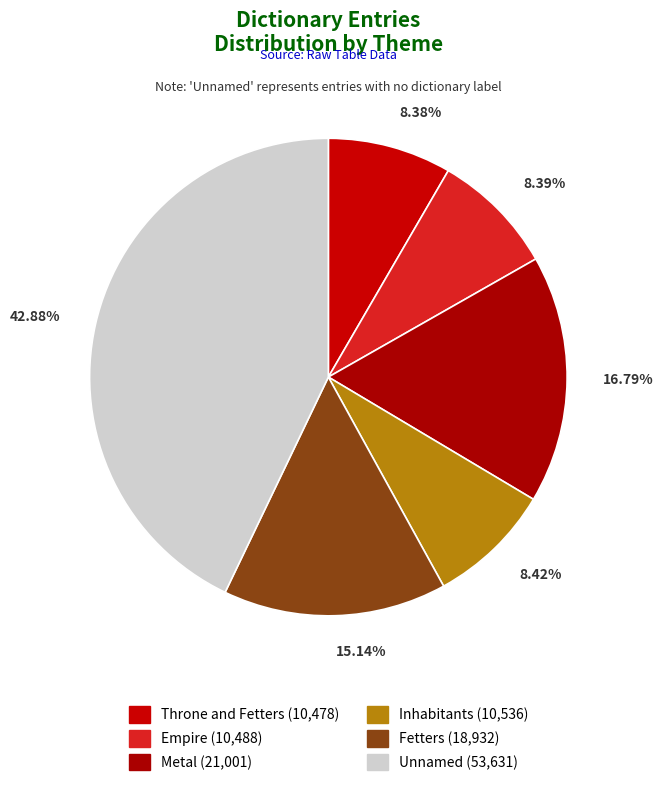

How many slices are in this pie chart?

6